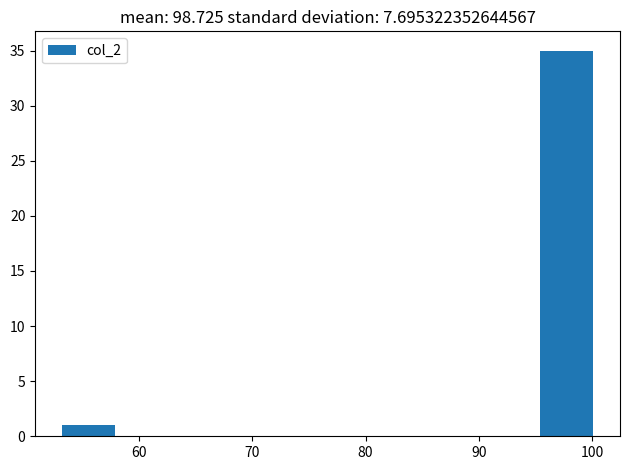

Over which range of the x-axis is the bar tallest?

95 to 100